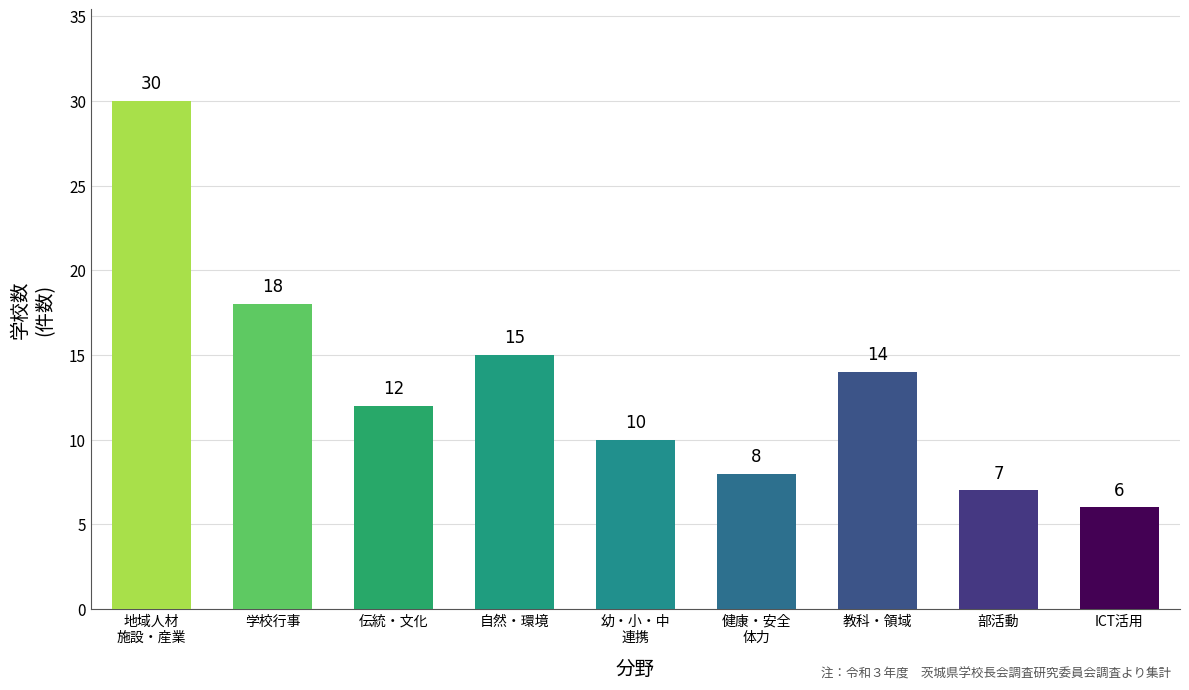

What is the change in value from 伝統・文化 to 部活動?

-5